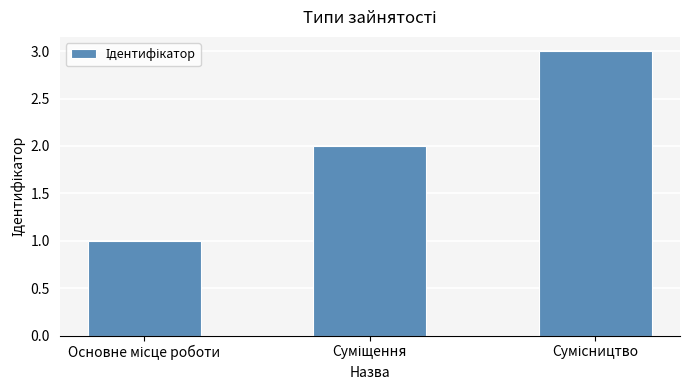

What is the sum of all values?

6